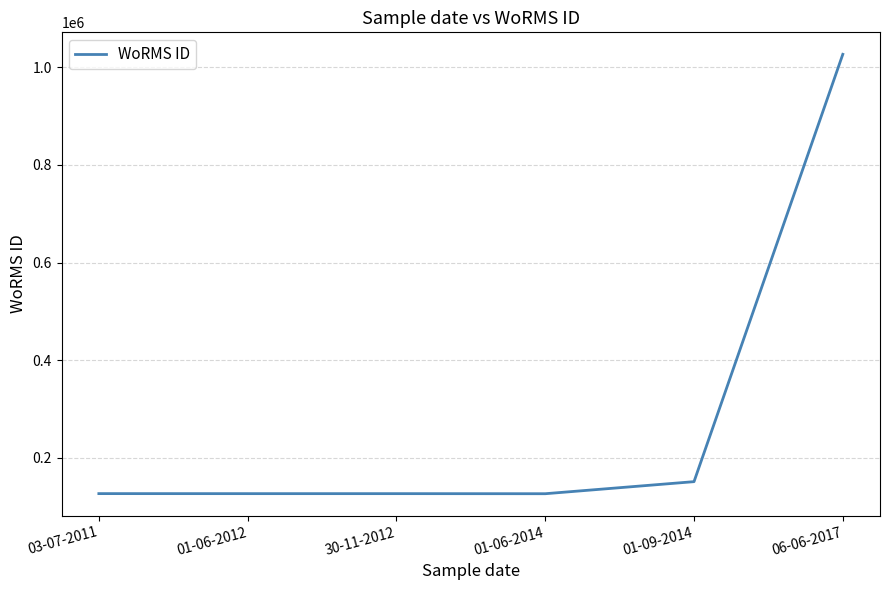

What is the difference between the values at 06-06-2017 and 01-06-2012?

899620